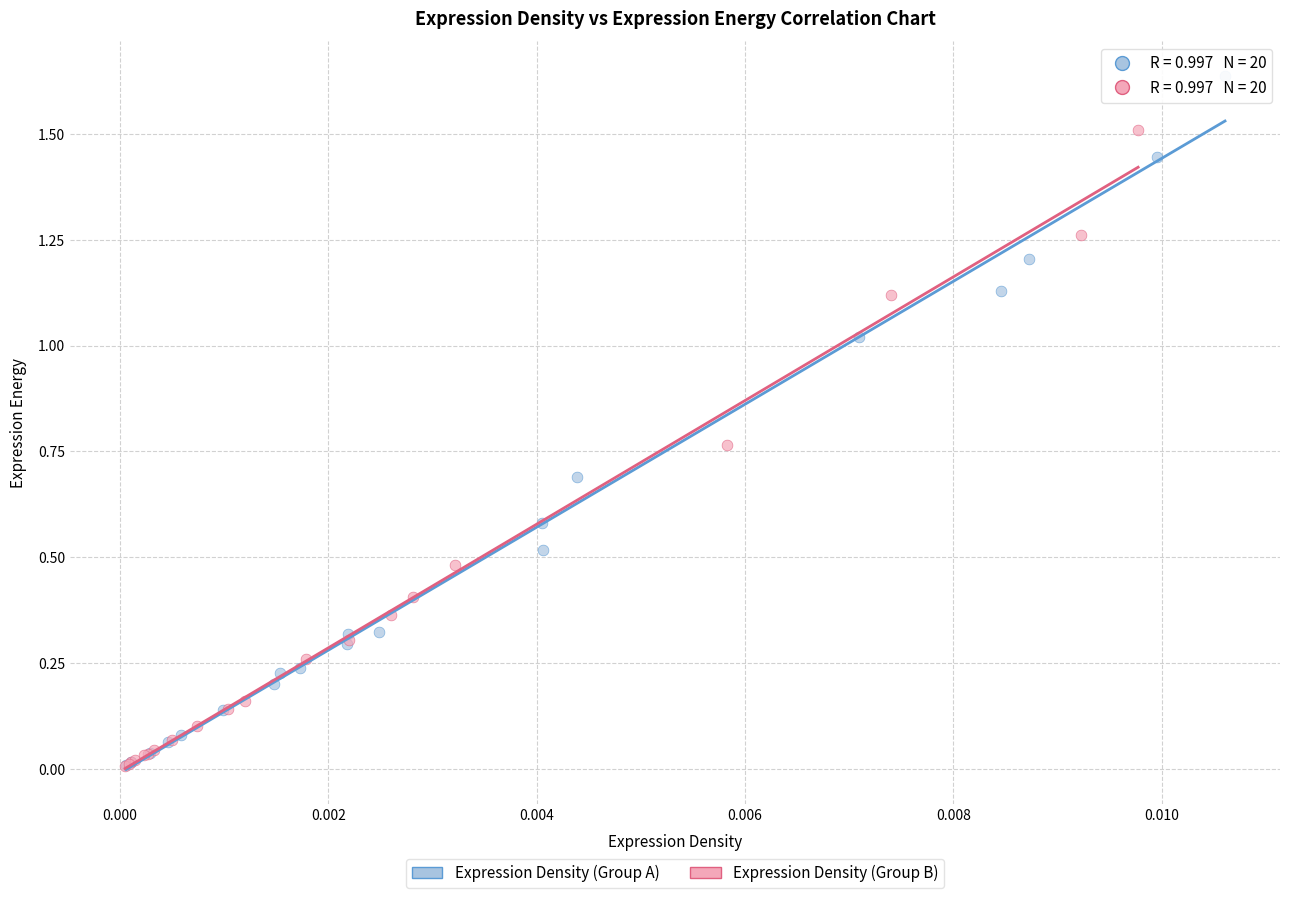

Which series has the largest Y range (max minus min)?

Expression Density (Group A)